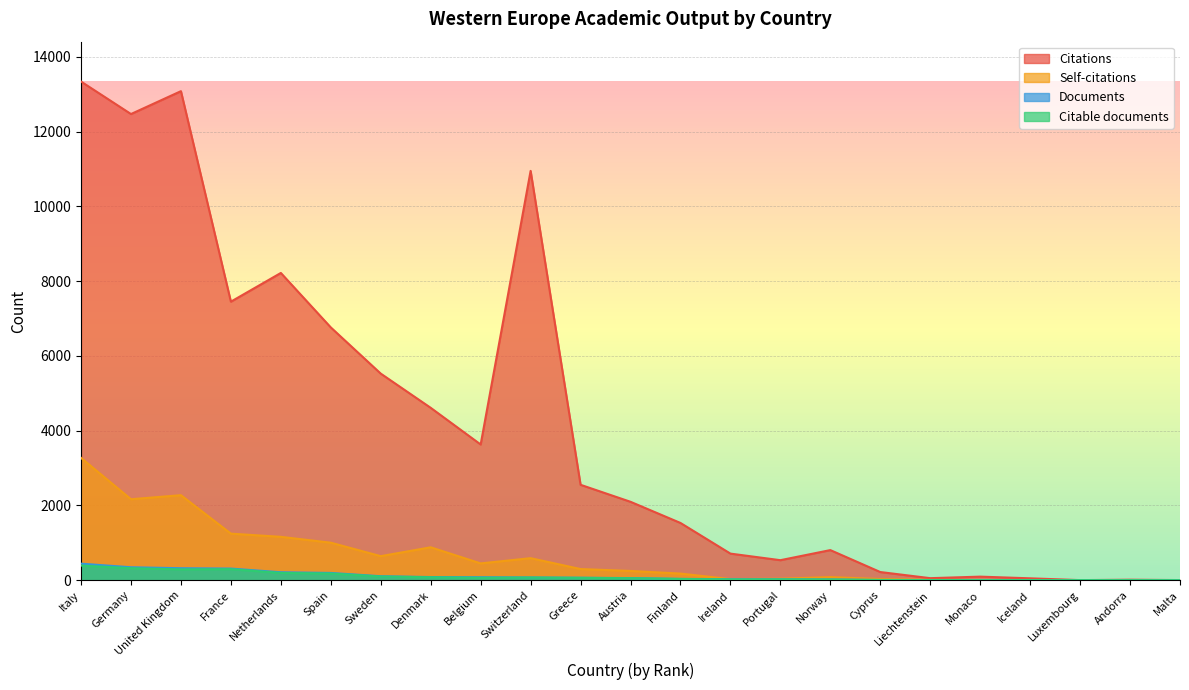

Which category has the highest value in the Citations series?

Italy